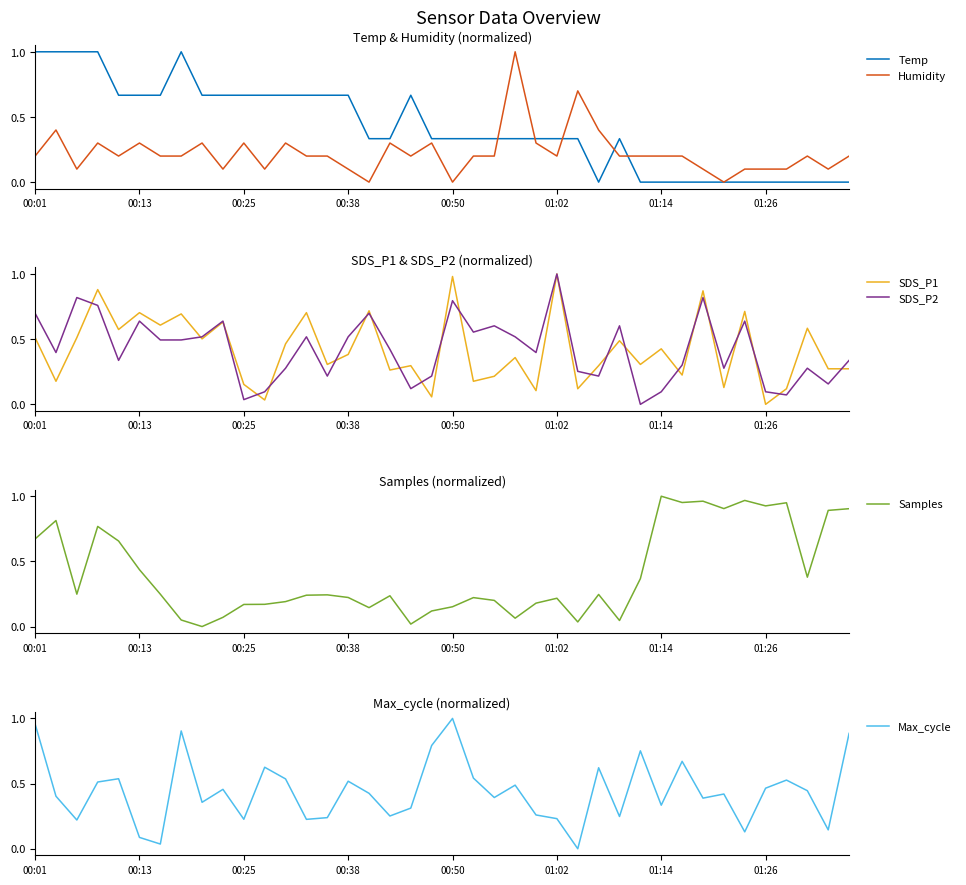

Which category has the lowest value in the SDS_P1 series?

01:26